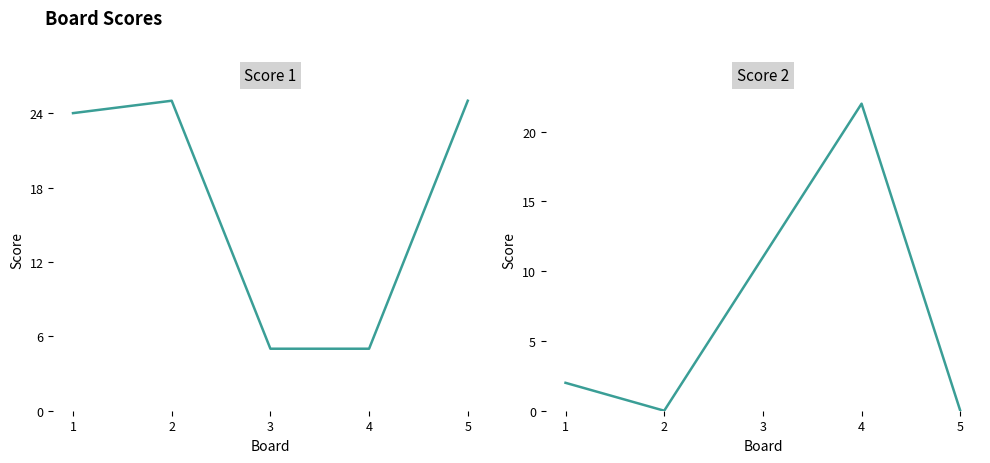

Rank the categories by Score 2 value from highest to lowest.

4, 3, 1, 2, 5